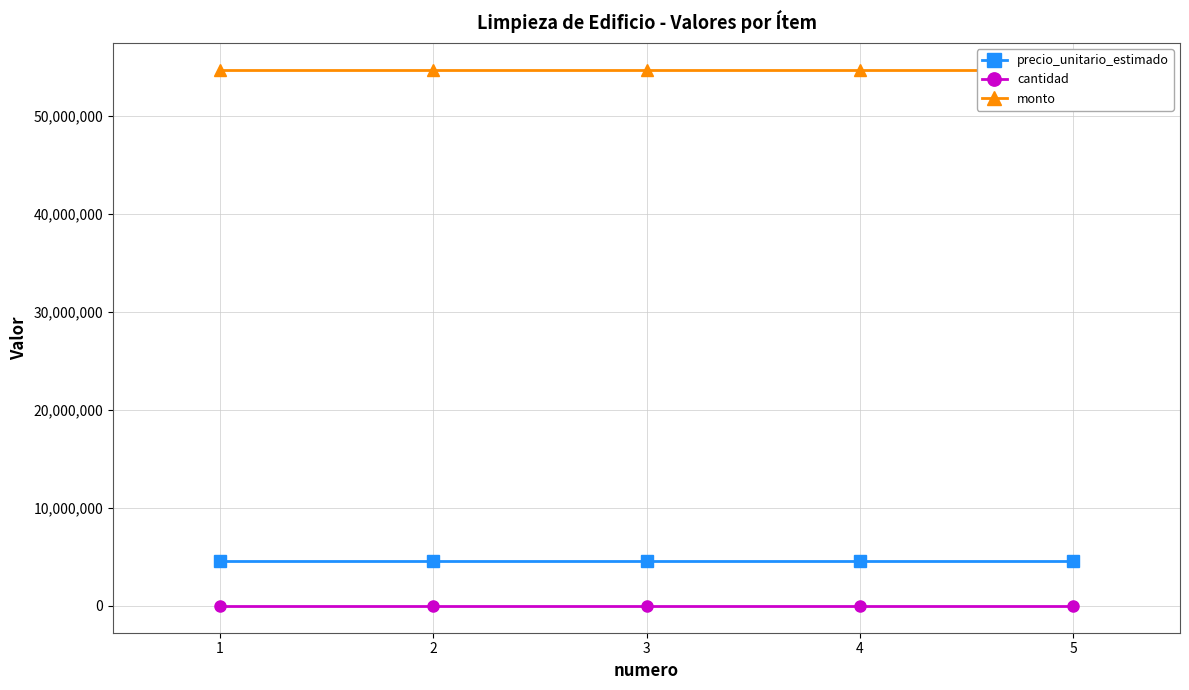

Reading left to right, extract all data points from this chart.

precio_unitario_estimado: 1=4557000	2=4557000	3=4557000	4=4557000	5=4557000
cantidad: 1=12	2=12	3=12	4=12	5=12
monto: 1=54684000	2=54684000	3=54684000	4=54684000	5=54684000